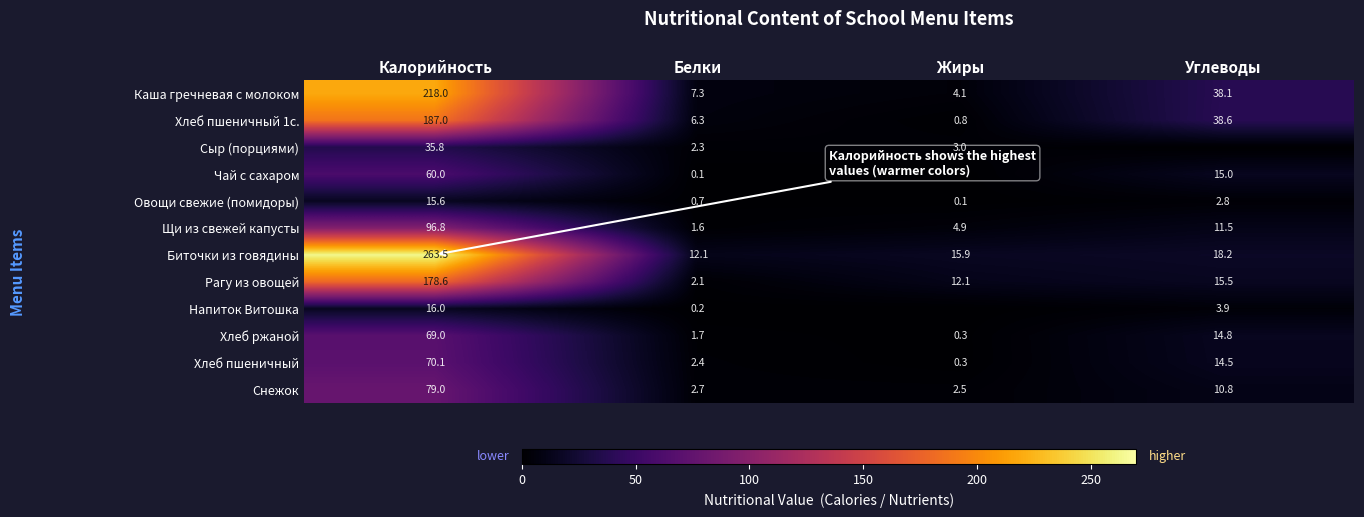

At which label does Биточки из говядины first exceed 18?

Калорийность